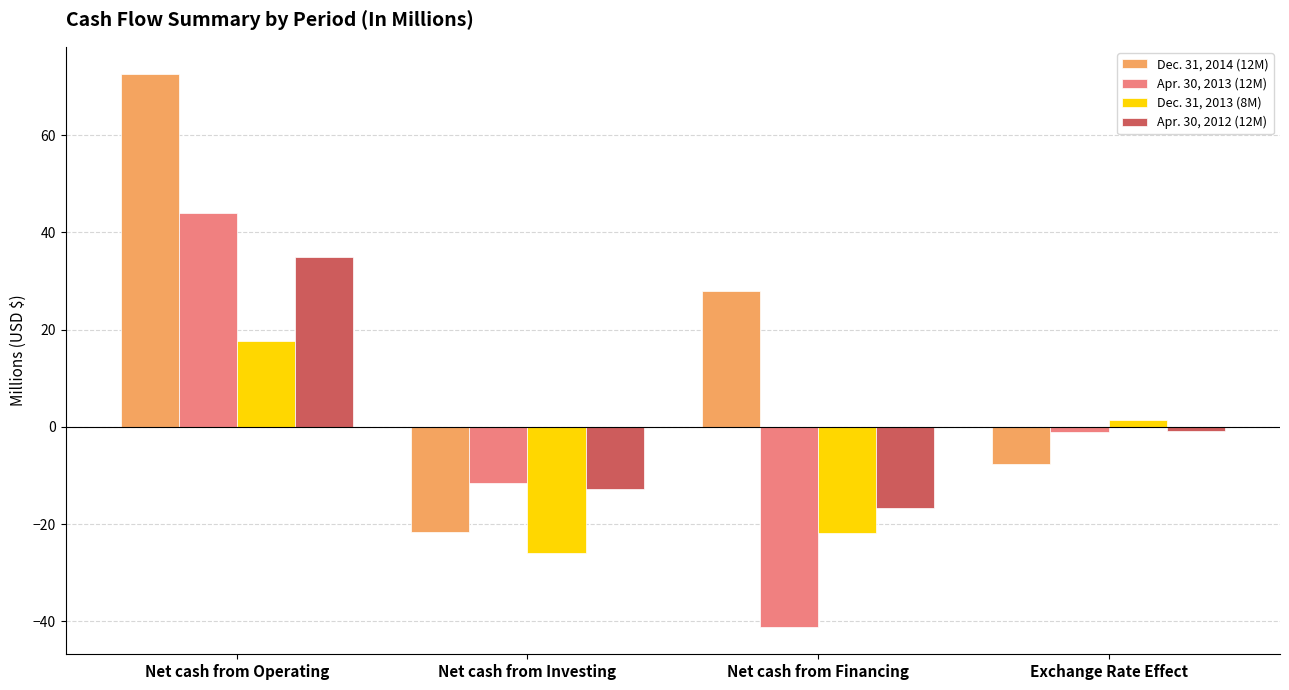

Is it true that Dec. 31, 2014 (12M) equals -21.7 at Net cash from Investing?

True